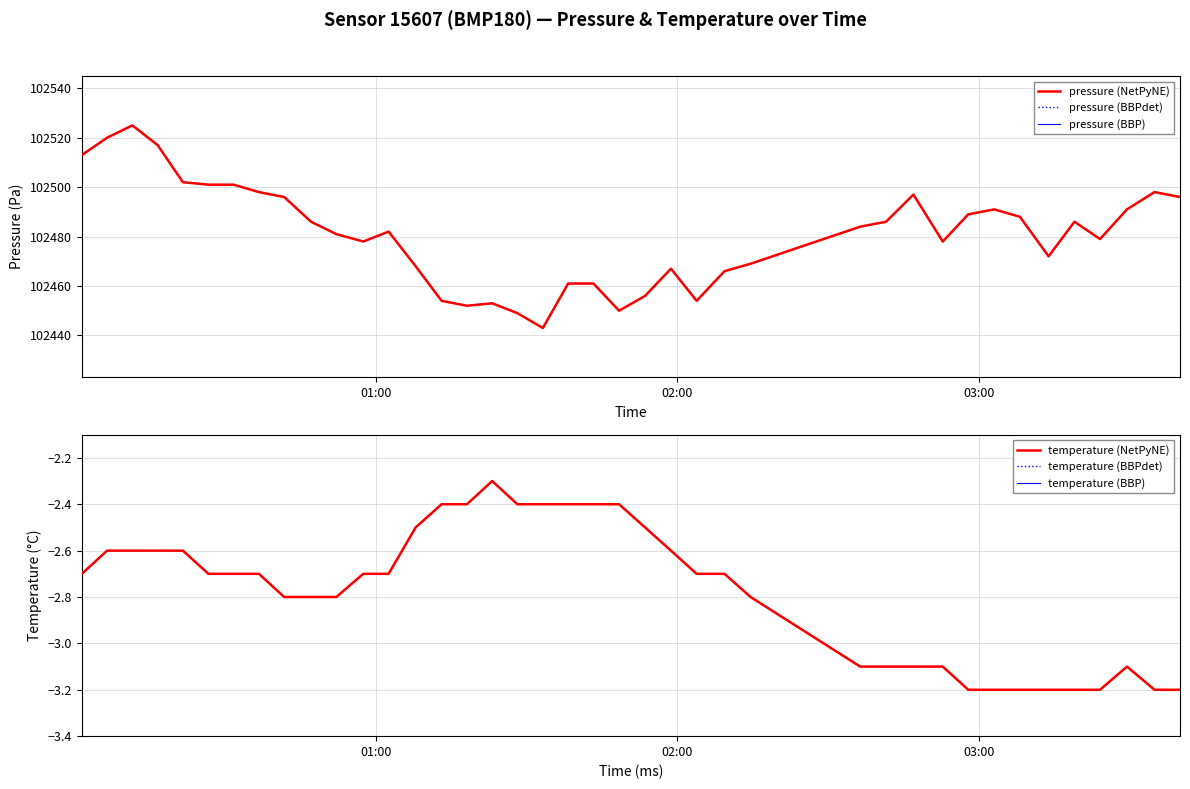

What is the average value of the temperature (NetPyNE) series?

-2.8